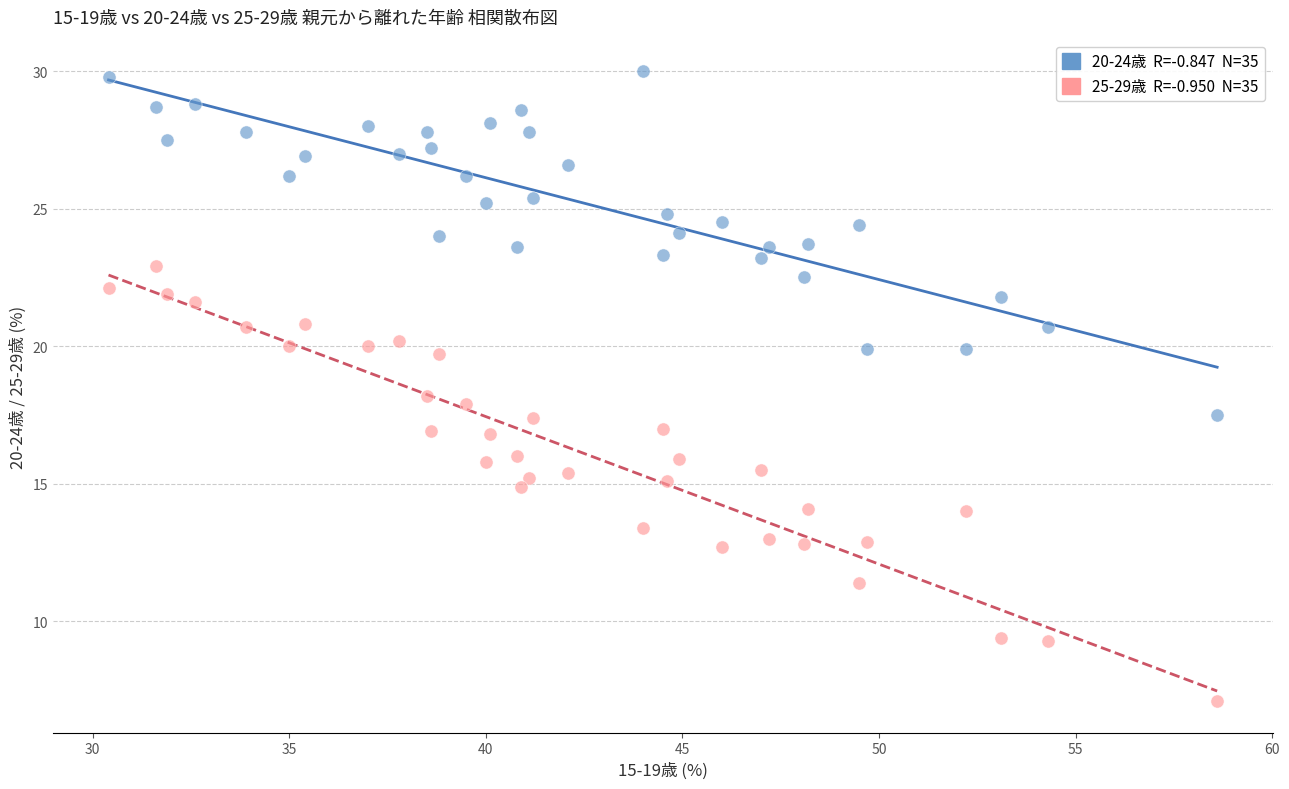

Across all data points, what is the range of X values (max minus min)?

28.2